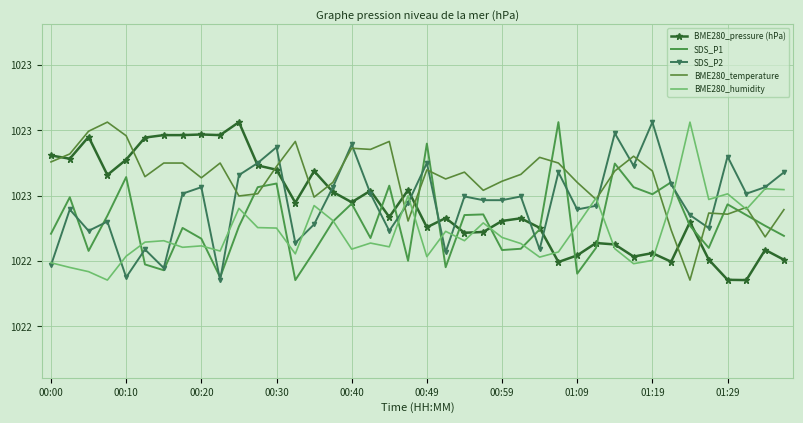

Which series has the widest spread of values?

BME280_pressure (hPa)